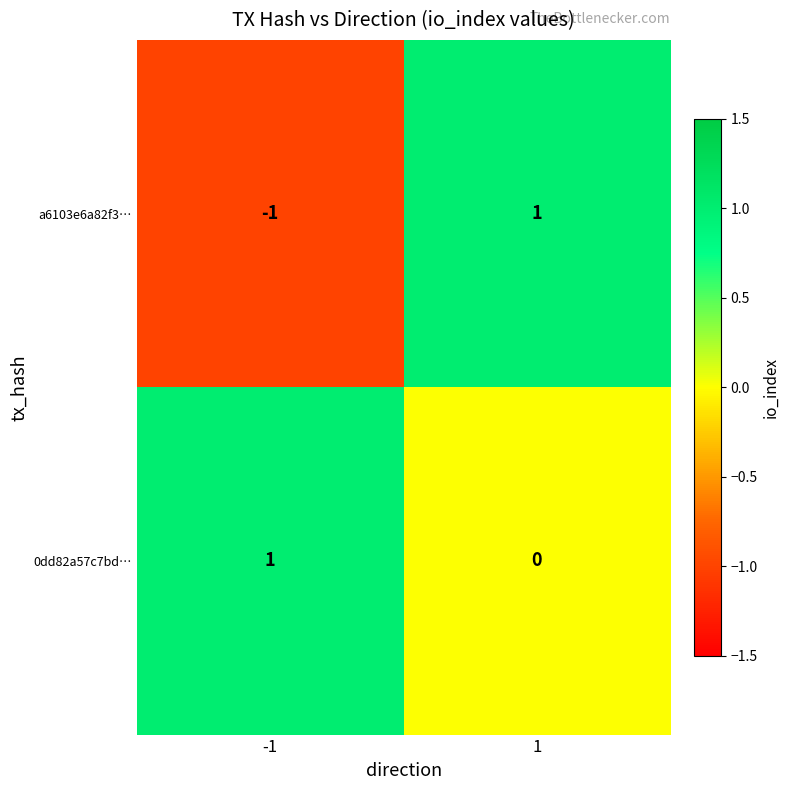

Is it true that 0dd82a57c7bd… equals 0 at 1?

True